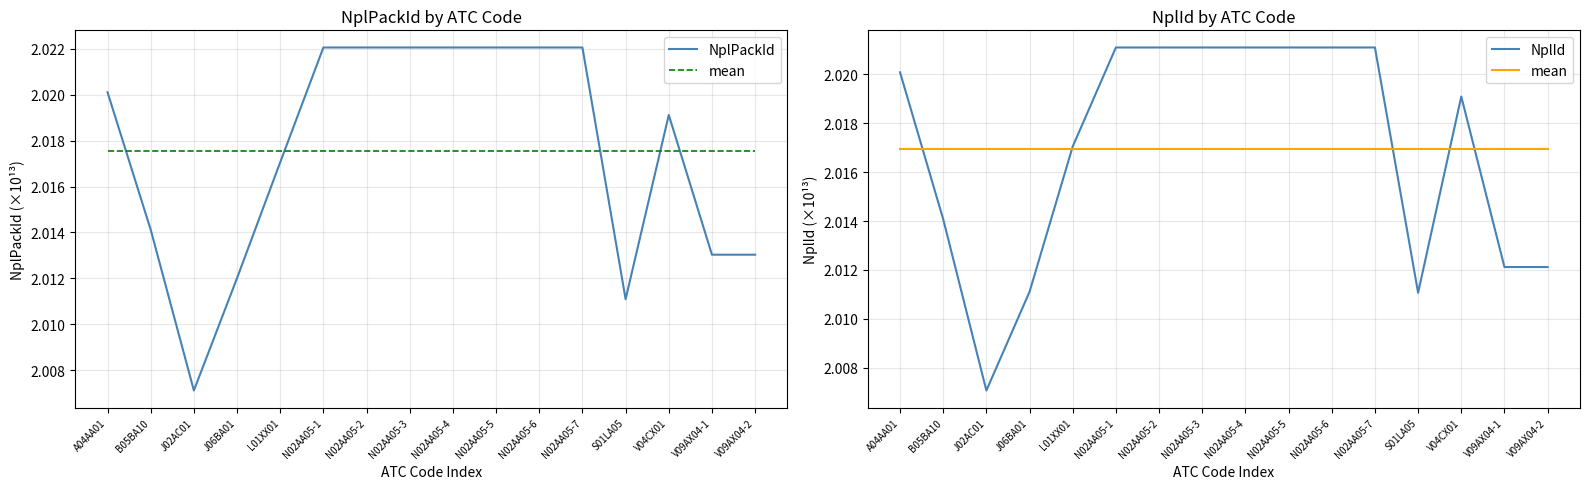

The value of NplPackId at B05BA10 is 2.0. True or false?

True